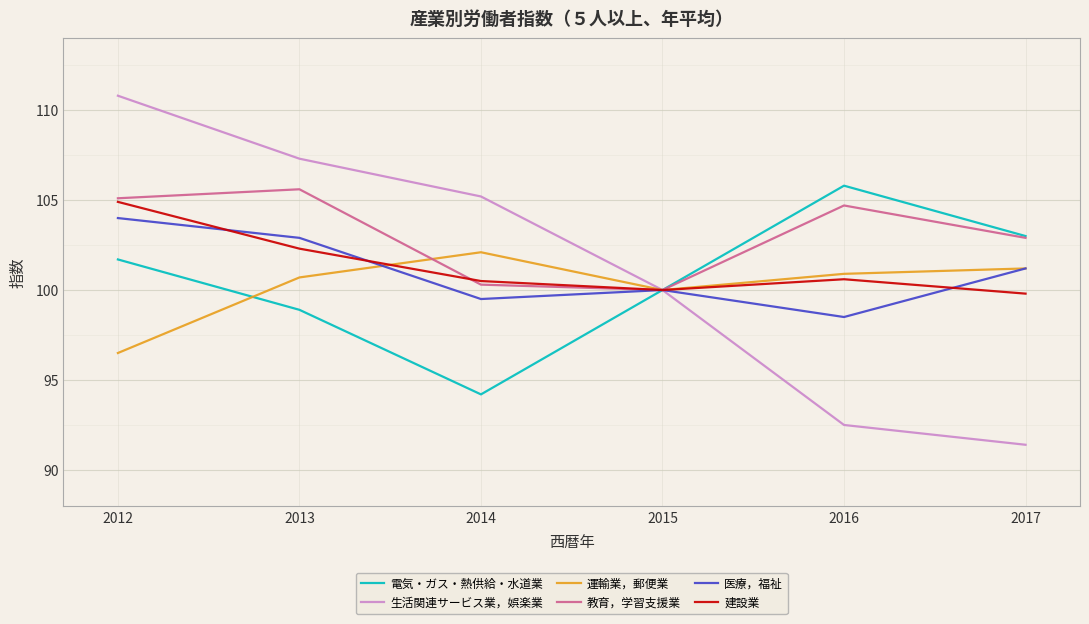

The value of 生活関連サービス業，娯楽業 at 2016 is 144.7. True or false?

False